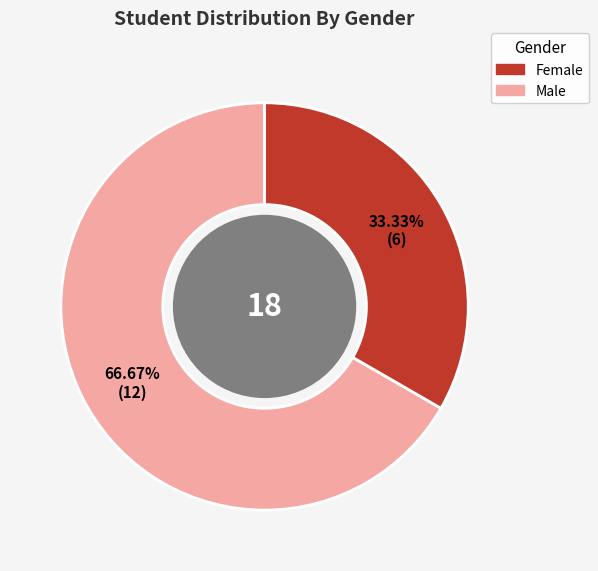

Is there any slice that represents more than half of the pie?

Yes